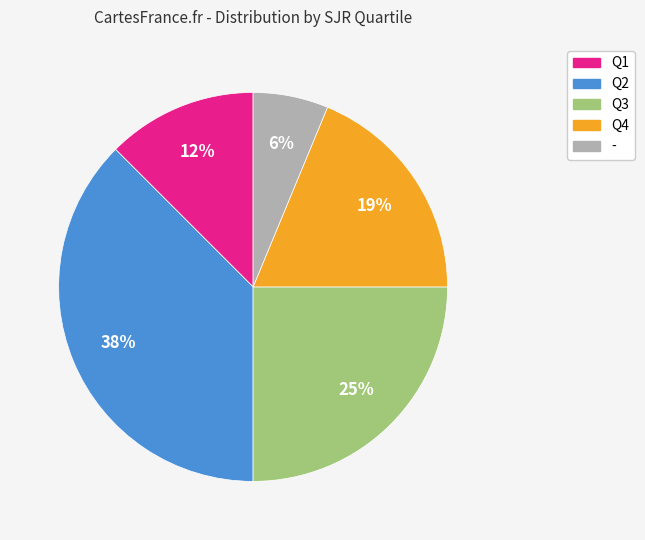

Rank the categories by value from lowest to highest.

-, Q1, Q4, Q3, Q2